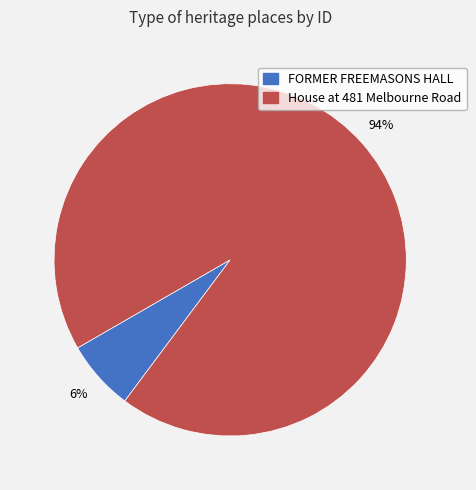

How many segments does this pie chart have?

2